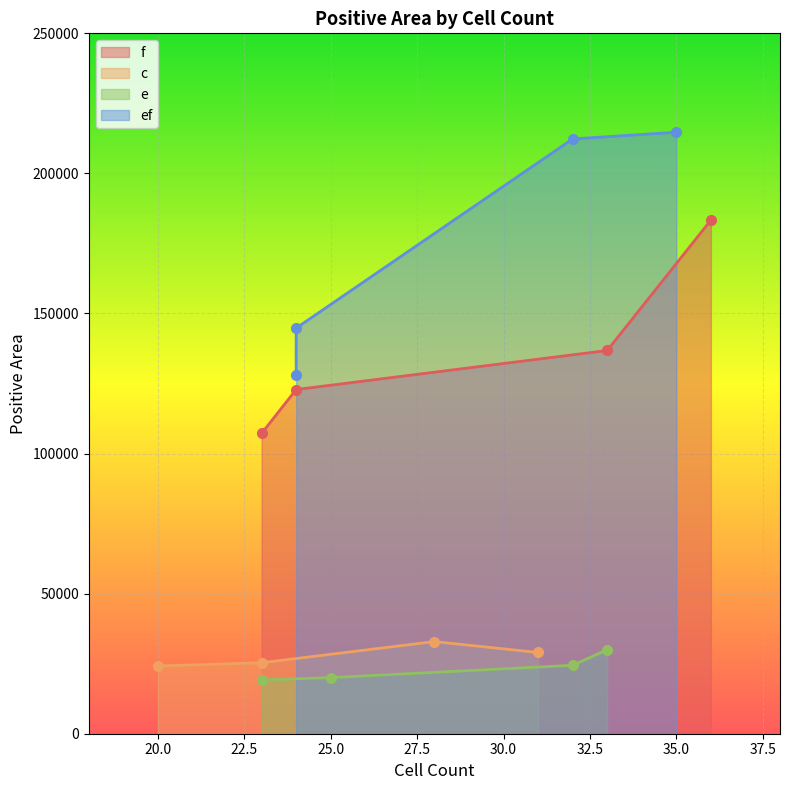

What is the value of the f point at the 2nd from the left?

122848